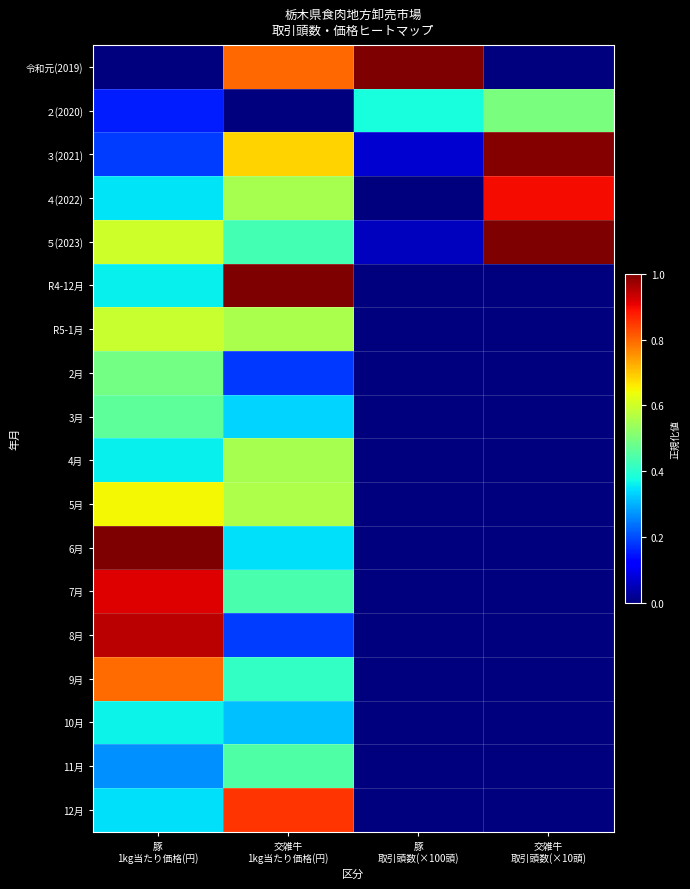

What is the minimum value shown in the chart?

-3.5